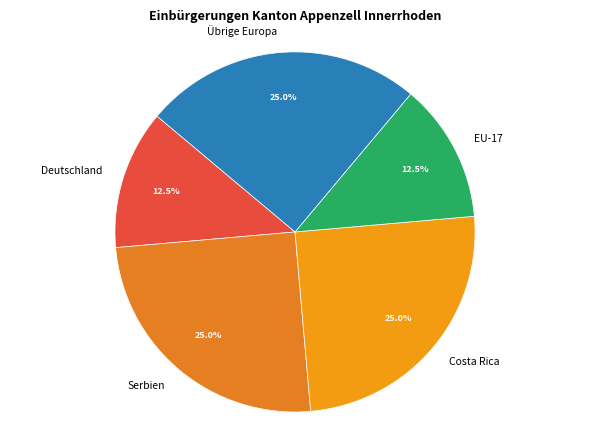

The Serbien slice represents 25% of the pie. True or false?

True